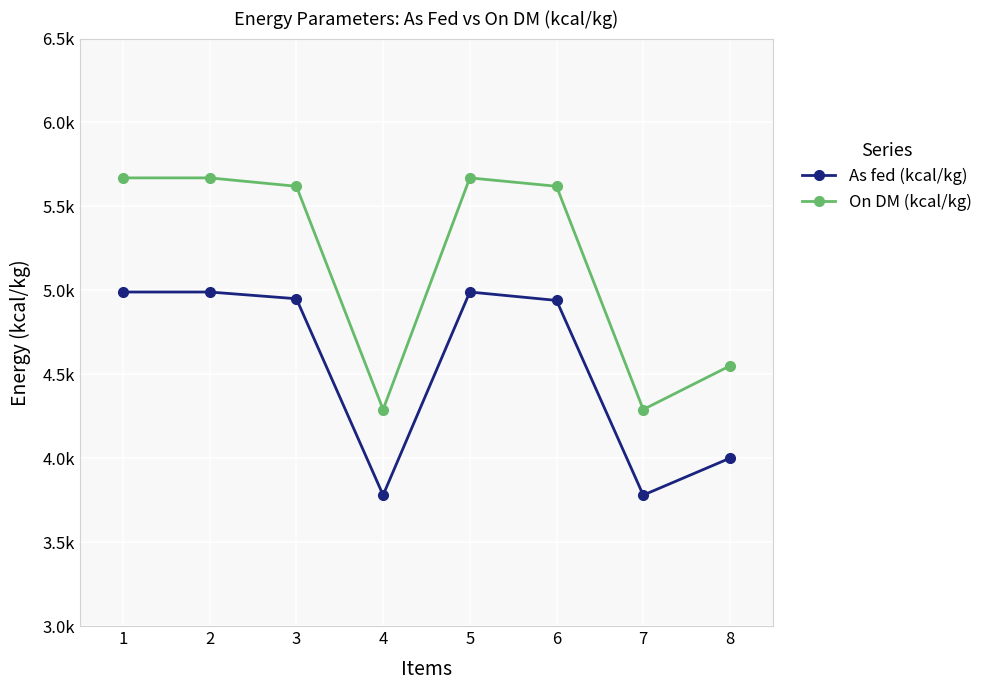

What is the sum of the On DM (kcal/kg) values at 4 and 5?

9960